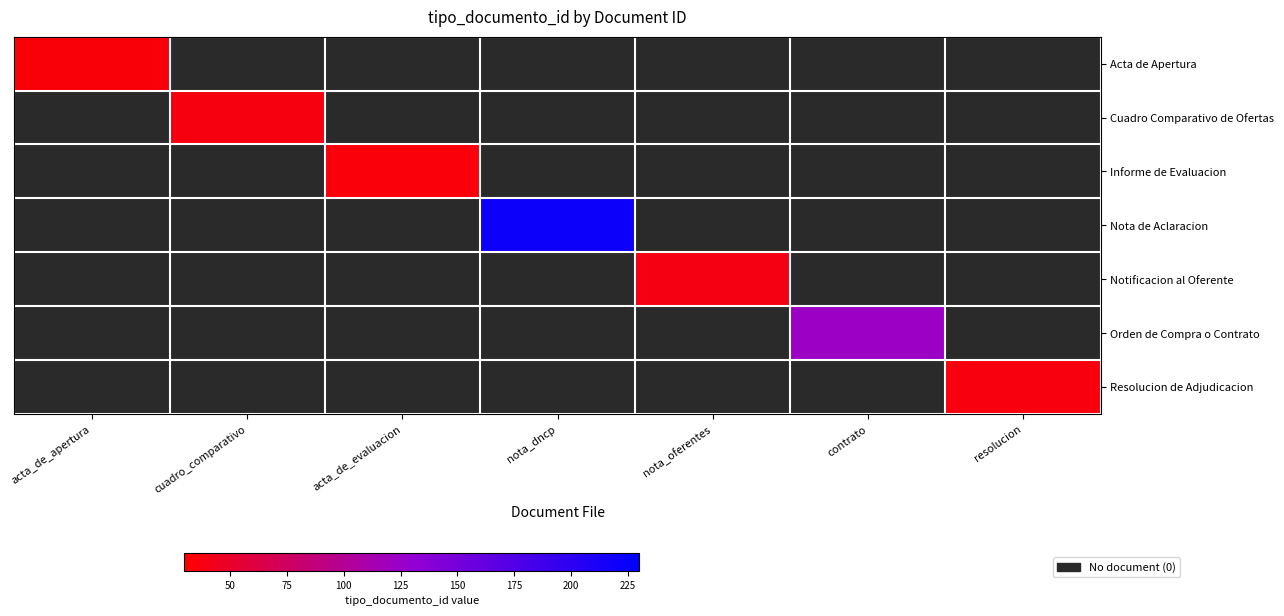

What is the spread (max minus min) of values at contrato?

123